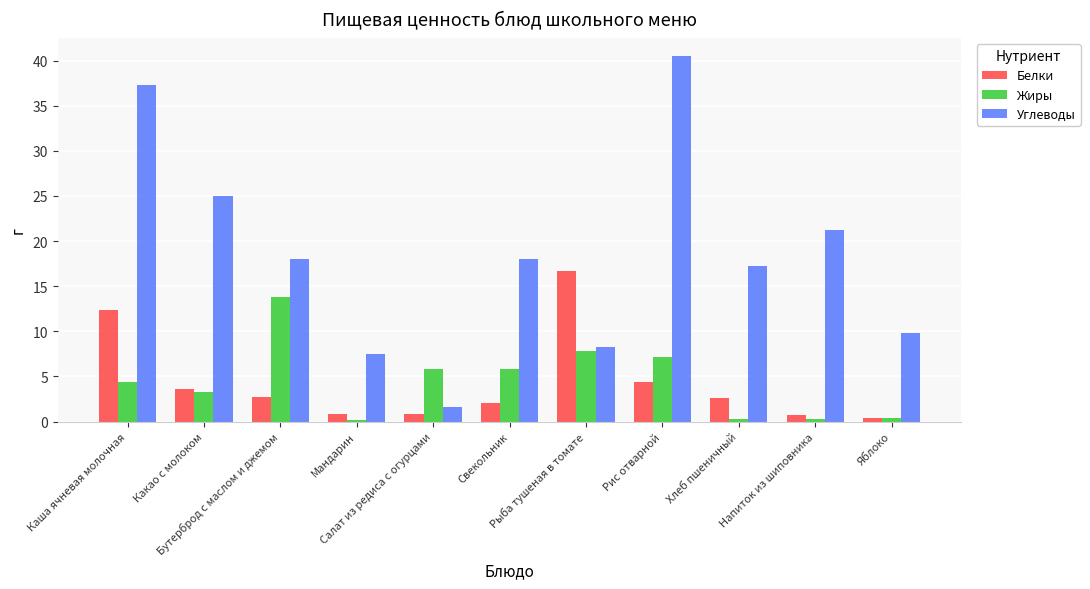

What is the label of the 7th bar from the left?

Рыба тушеная в томате